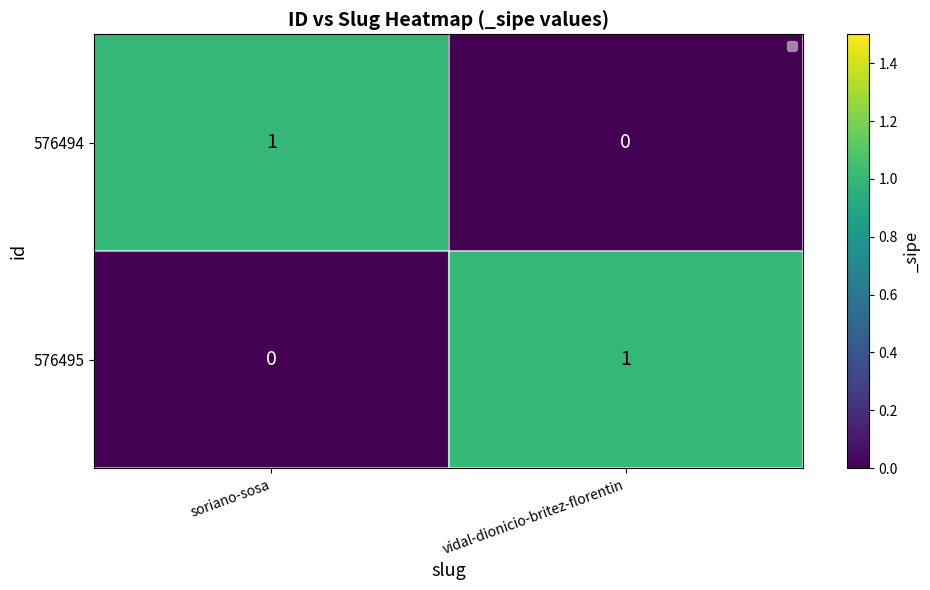

Is it true that 576495 equals 0 at soriano-sosa?

True